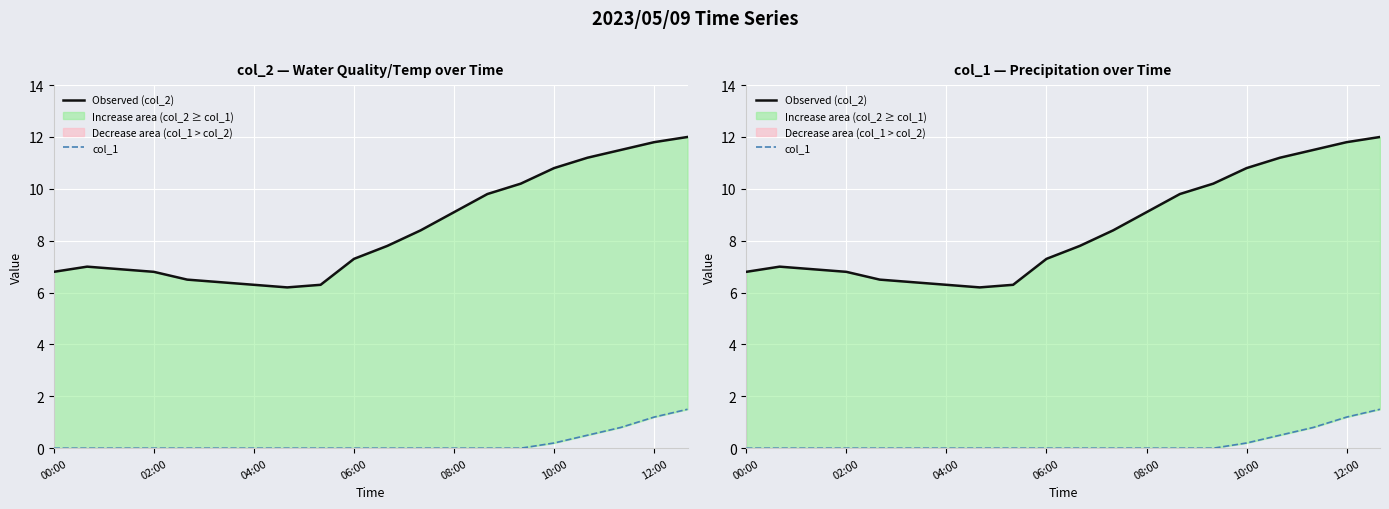

Which series changed the most between 02:00 and 11?

Observed (col_2)